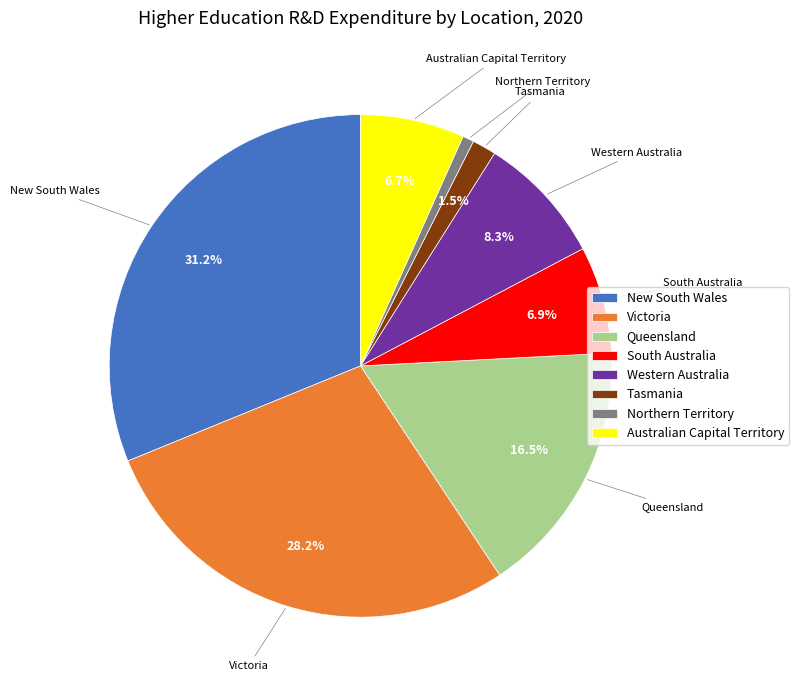

Does Victoria account for over 50% of the chart?

No